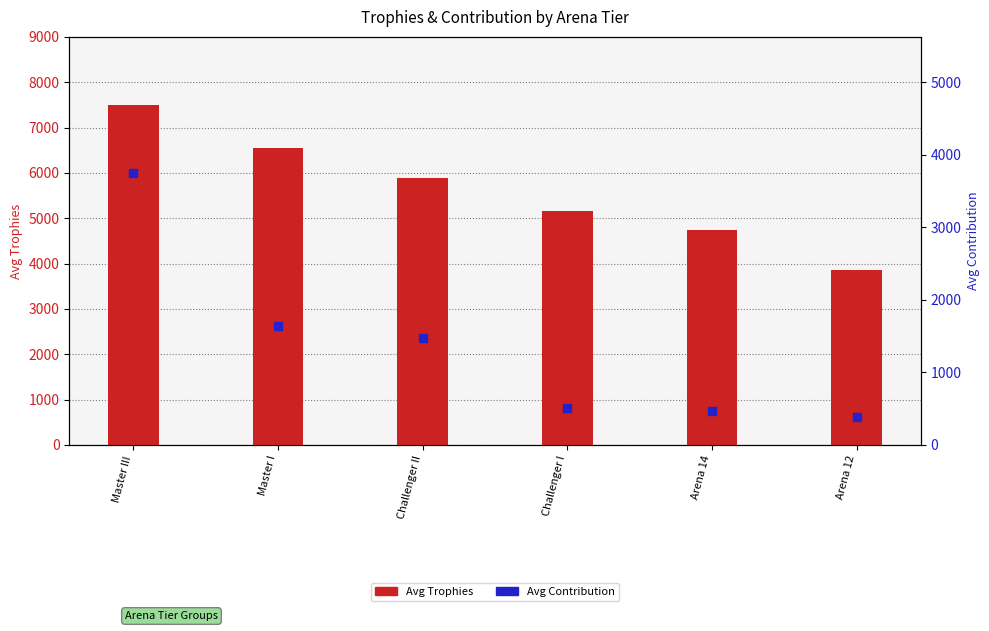

At how many categories does at least one series exceed 6955?

1